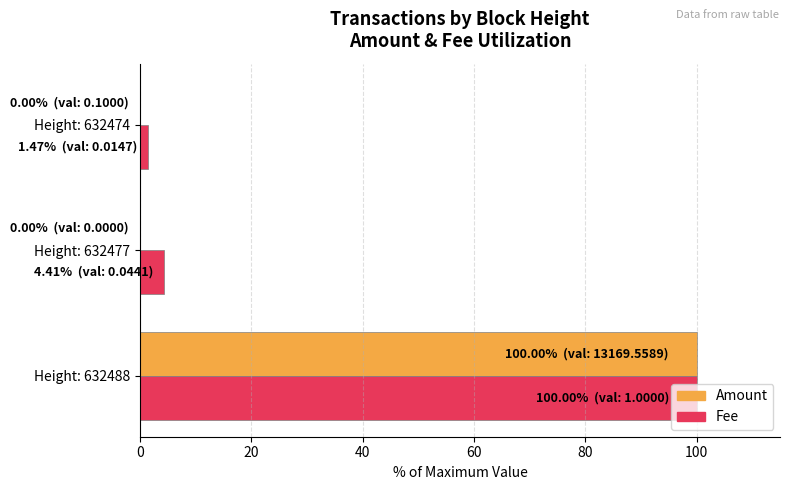

At which label does Fee reach its peak?

Height: 632488